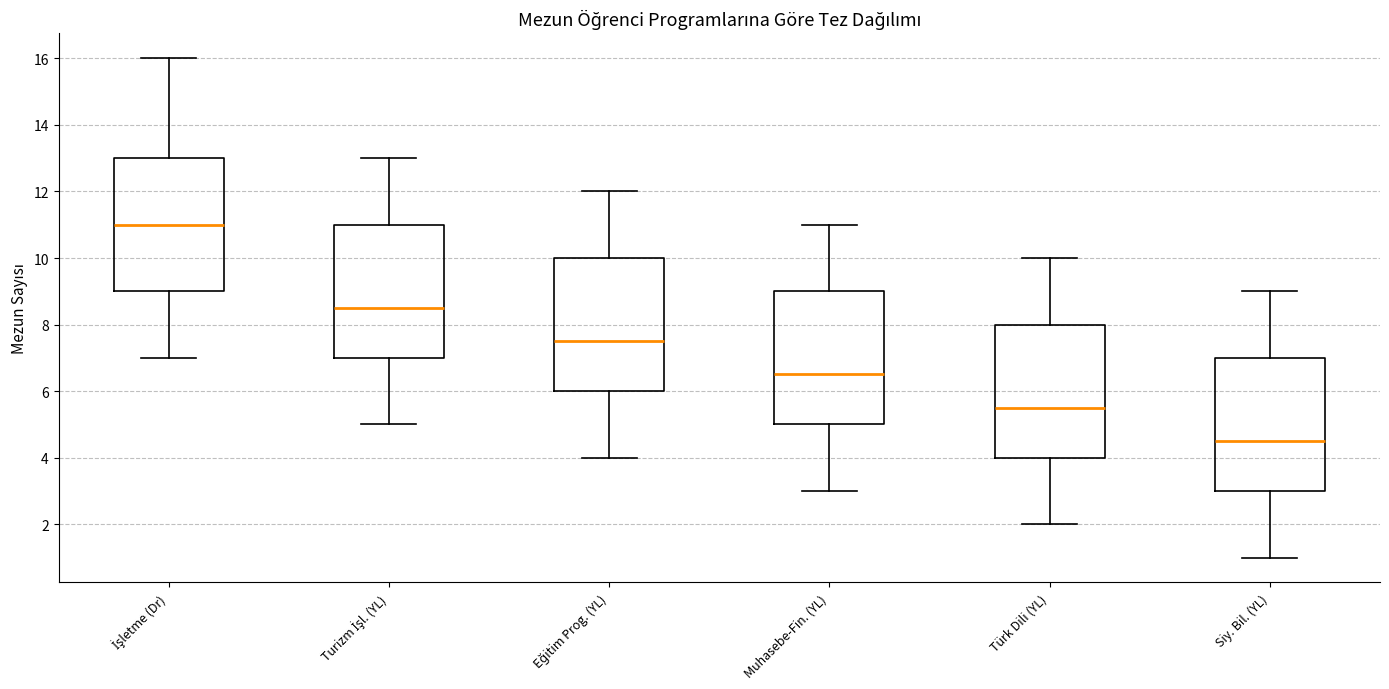

Reading left to right, read every box against the y-axis: the position of its median line, the range the box covers, and the ends of its whiskers. The values are not printed on the chart, so give them approximately, as read against the axis.

İşletme (Dr): median 11.0, box 9.0 to 13.0, whiskers 7.0 to 16.0
Turizm İşl. (YL): median 8.6, box 7.0 to 11.0, whiskers 5.0 to 13.0
Eğitim Prog. (YL): median 7.6, box 6.0 to 10.0, whiskers 4.0 to 12.0
Muhasebe-Fin. (YL): median 6.6, box 5.0 to 9.0, whiskers 3.0 to 11.0
Türk Dili (YL): median 5.6, box 4.0 to 8.0, whiskers 2.0 to 10.0
Siy. Bil. (YL): median 4.6, box 3.0 to 7.0, whiskers 1.0 to 9.0